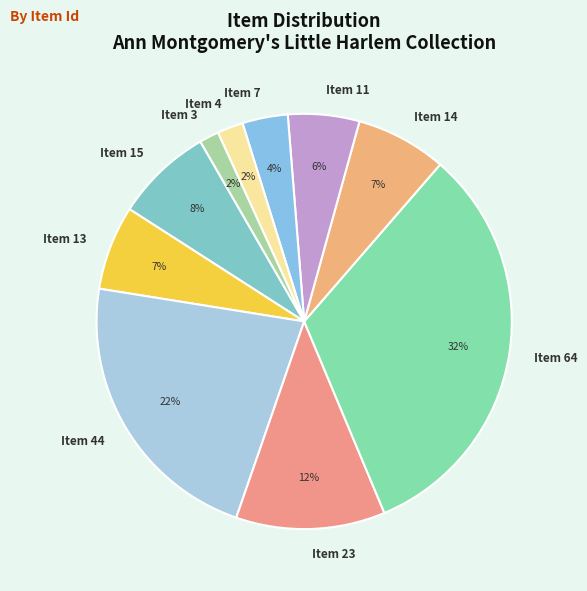

Which category has the biggest portion of the pie?

Item 64